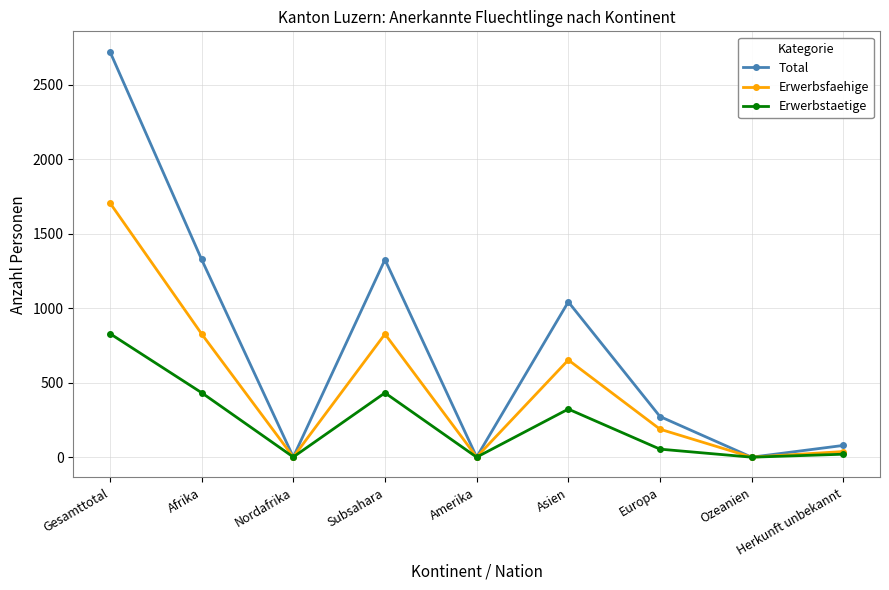

True or false: Erwerbstaetige has a value of 54 at Europa.

True